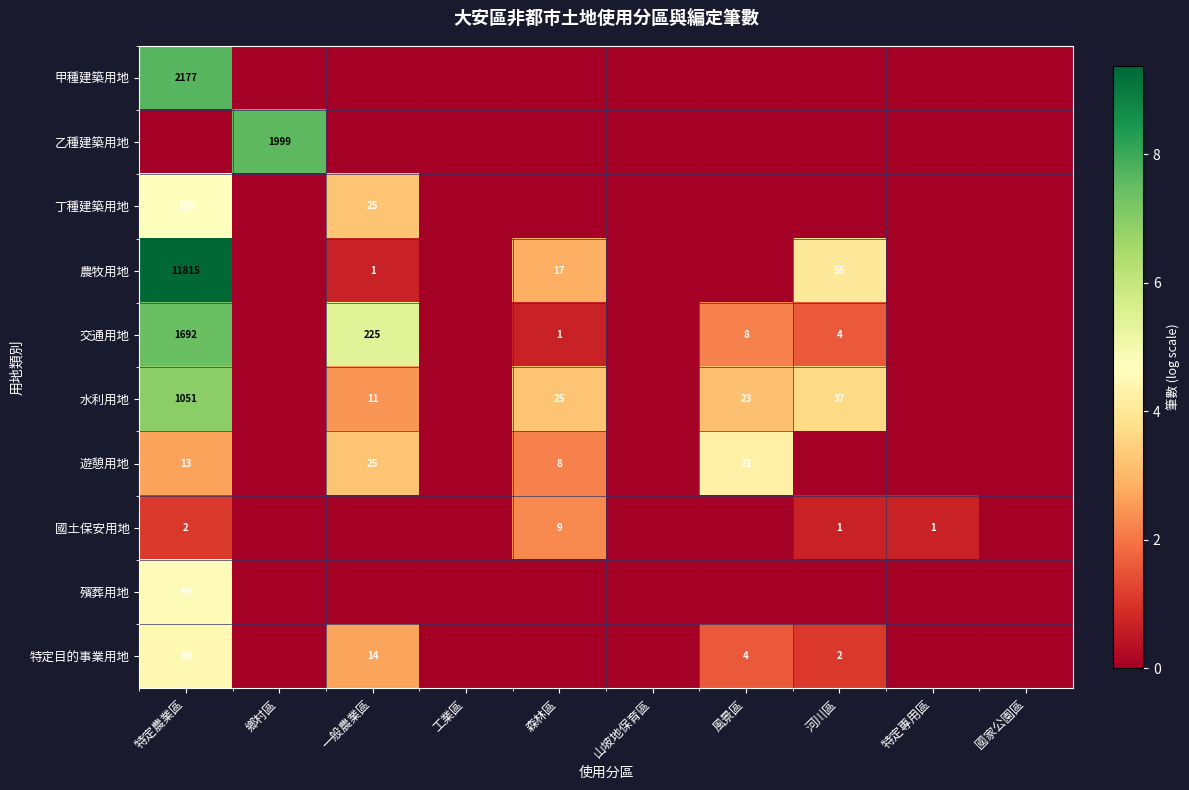

At which category is the sum across all series the highest?

特定農業區